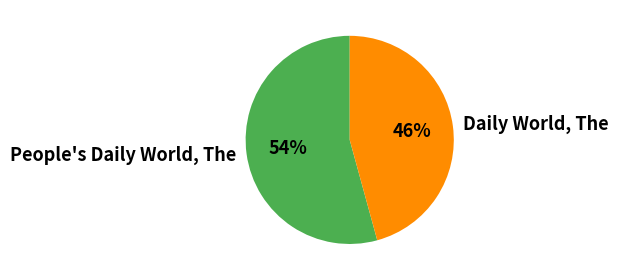

Between Daily World, The and People's Daily World, The, which is larger?

People's Daily World, The